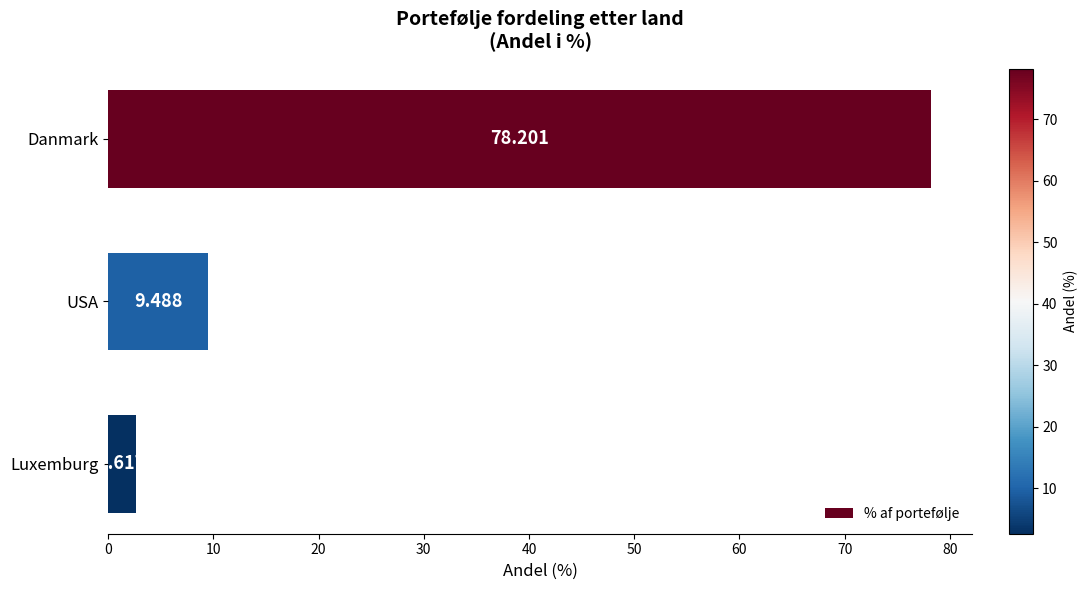

Are the bars grouped side by side (vs. stacked)?

No